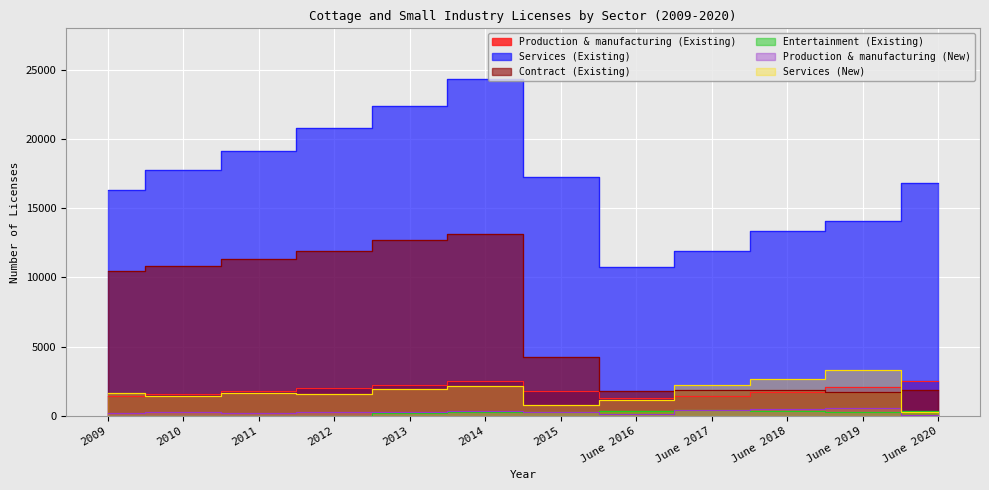

Which category has the lowest value in the Contract (Existing) series?

June 2019